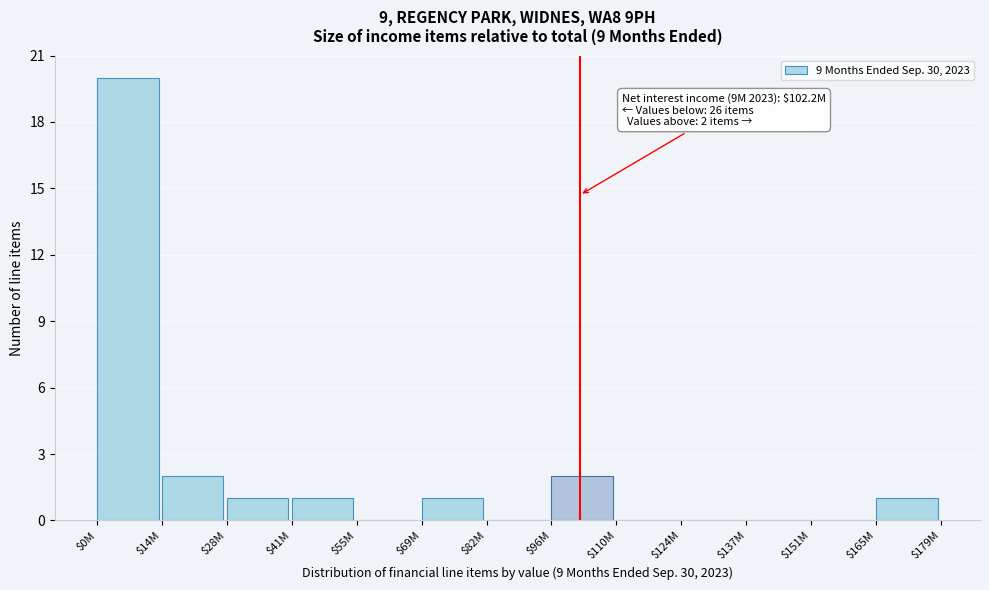

At which category does the chart reach its peak across all series?

$0M